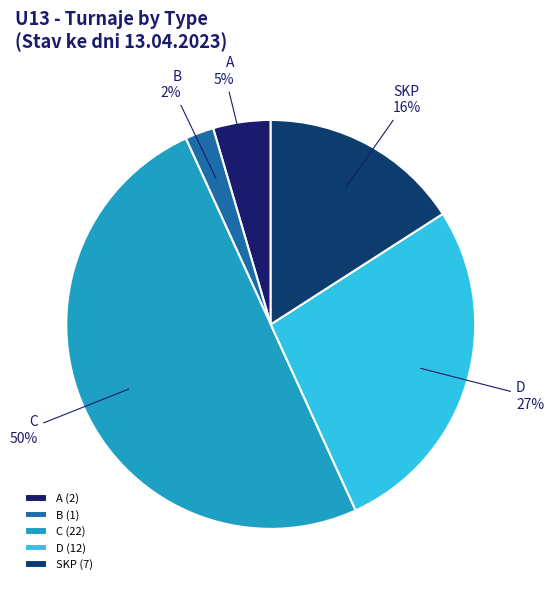

Which slice is the smallest?

B